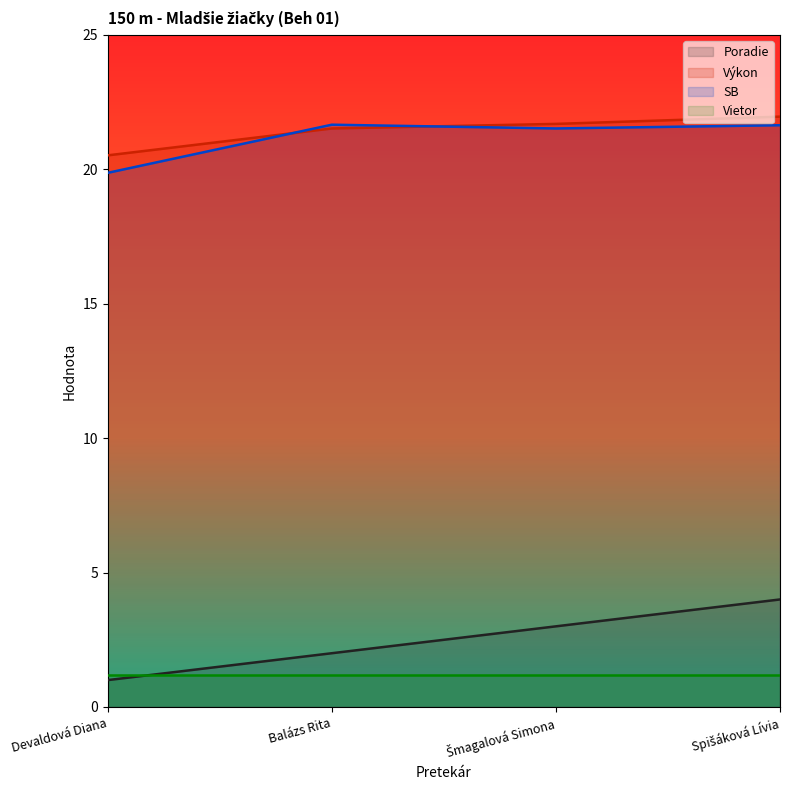

Which category has the highest value in the SB series?

Balázs Rita